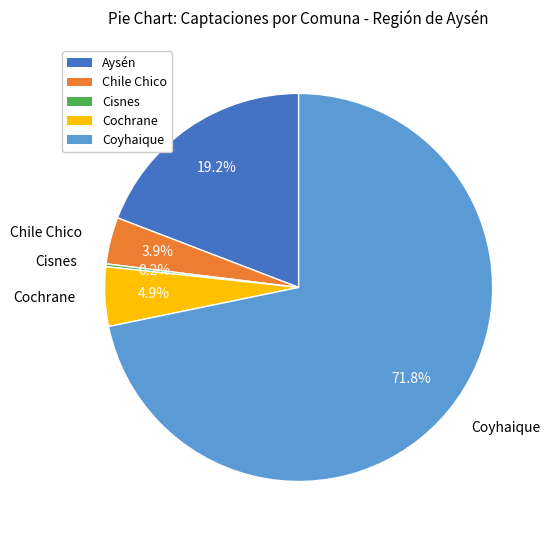

Does Coyhaique account for over 50% of the chart?

Yes